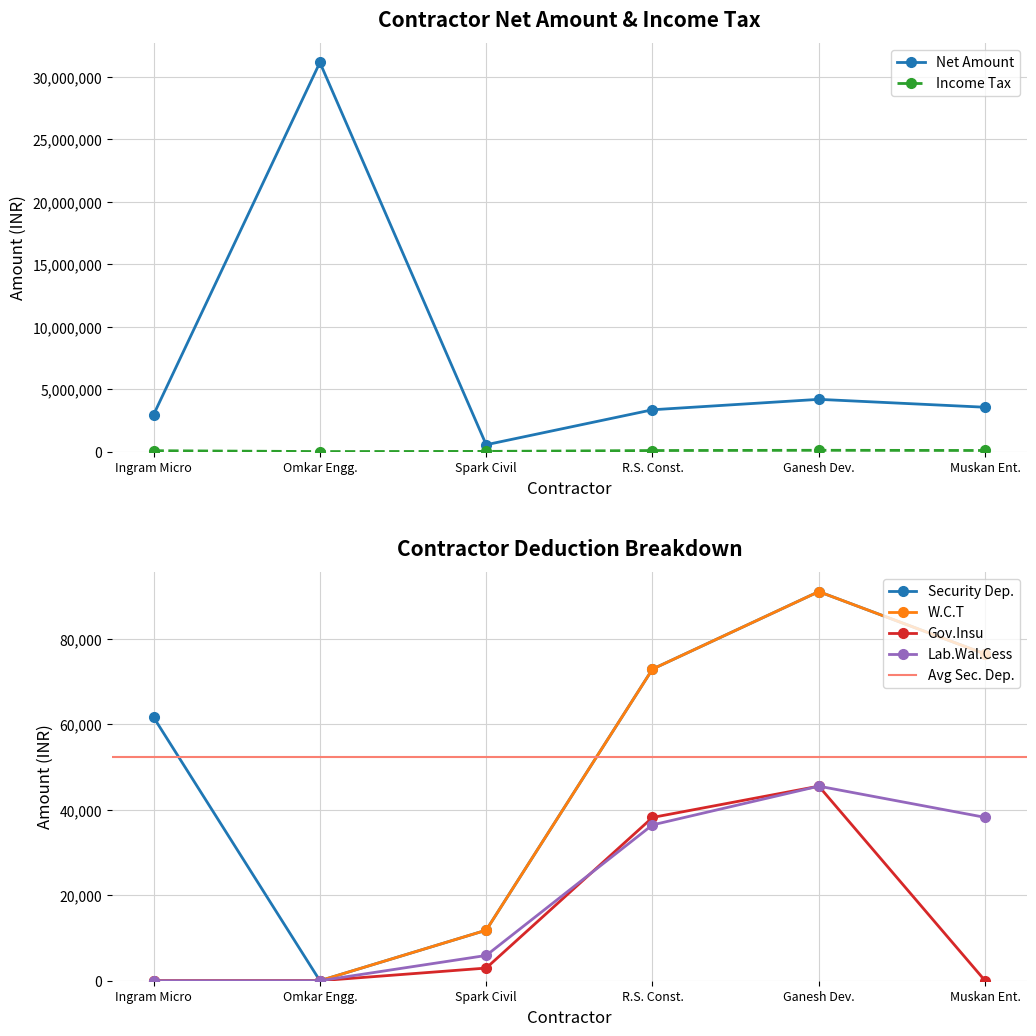

What is the difference between the W.C.T values at R.S. Const. and Ingram Micro?

72974